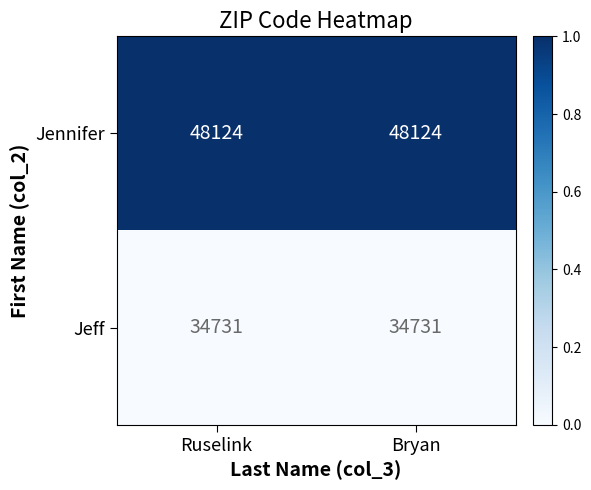

What is the maximum value shown in the chart?

48124